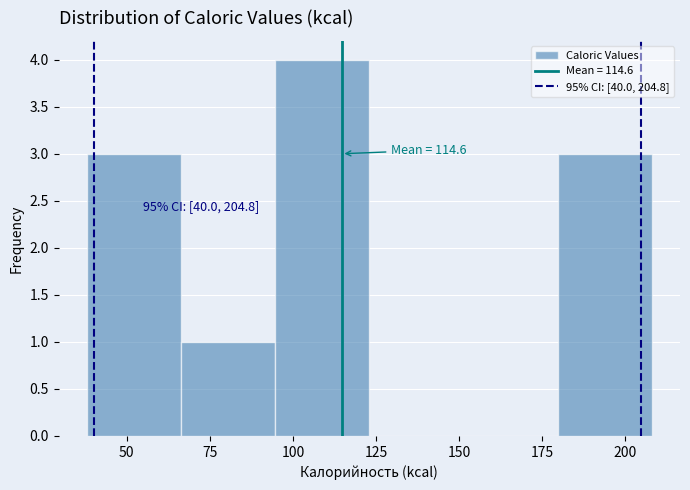

Over which range of the x-axis is the bar tallest?

95 to 125